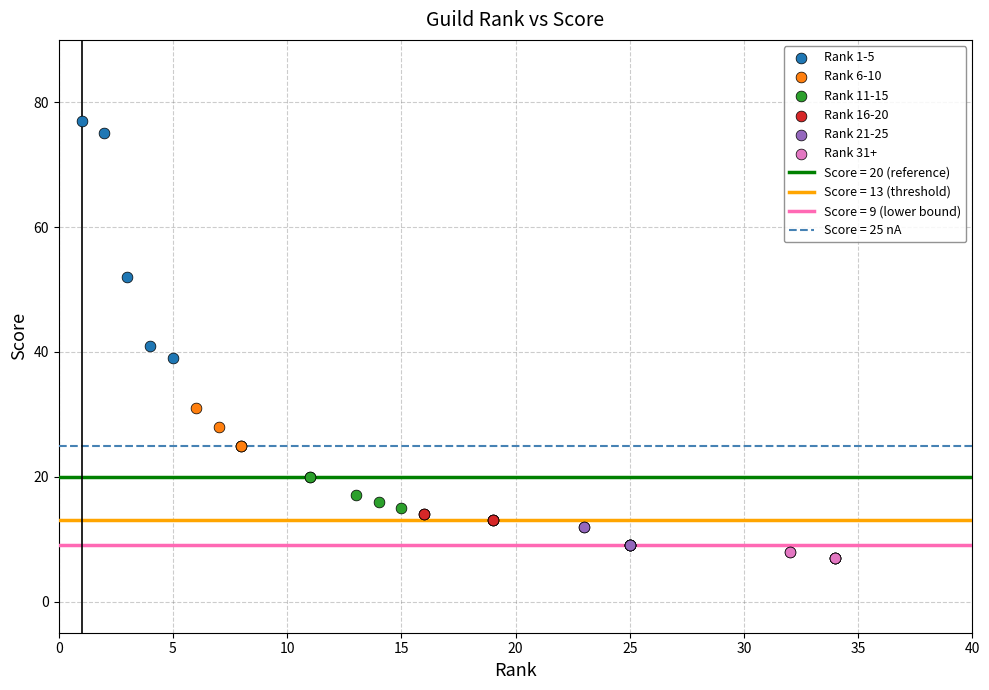

Which series contains the lowest Y value?

Rank 31+